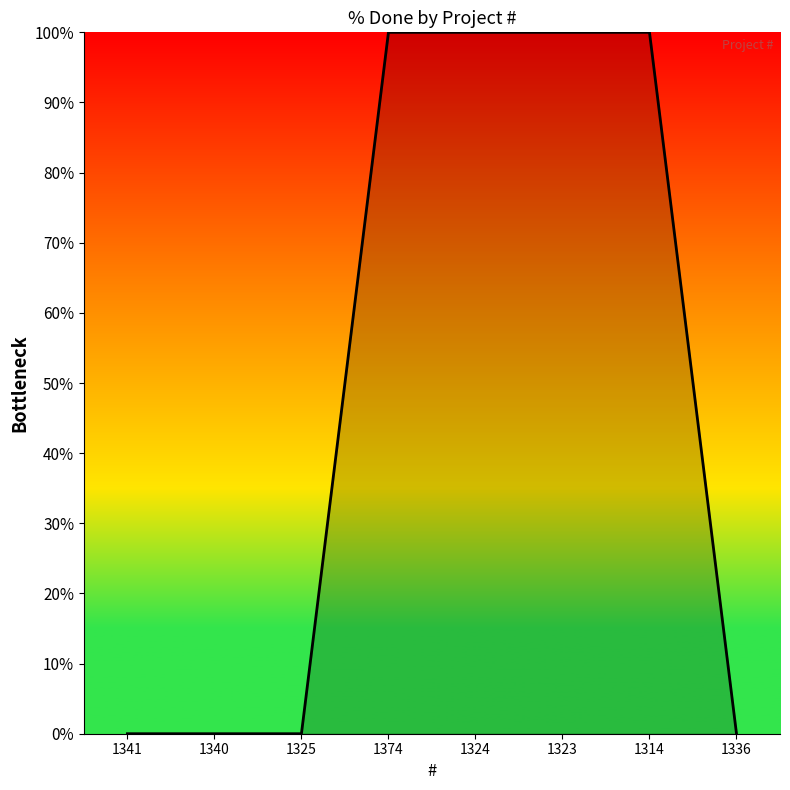

Is it true that the value at 1341 is 0?

True